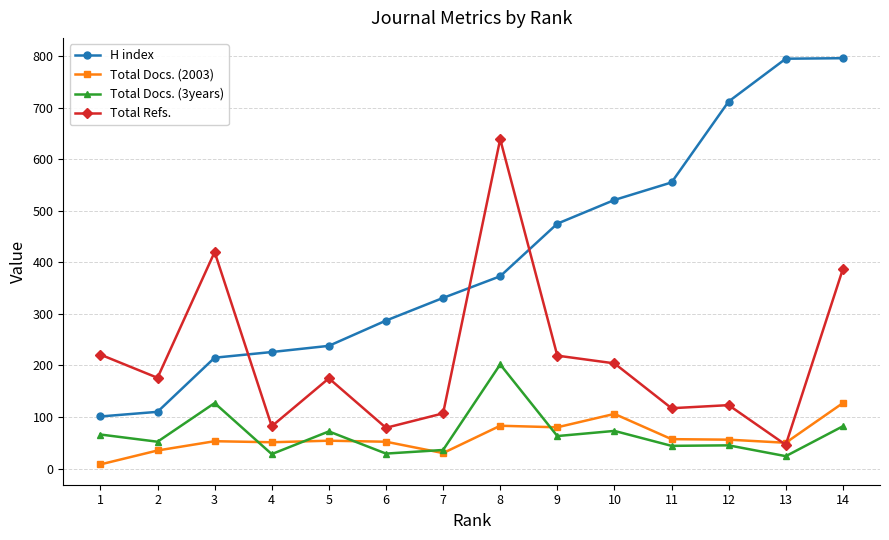

What is the total value across all series at 4?

387